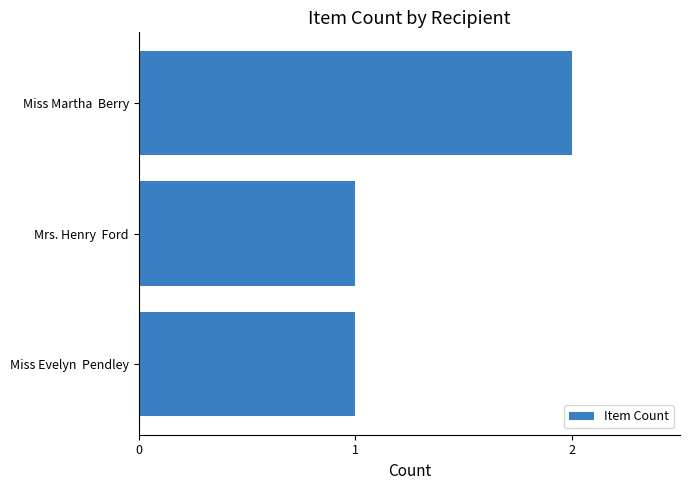

The value at Miss Evelyn  Pendley is 1. True or false?

True